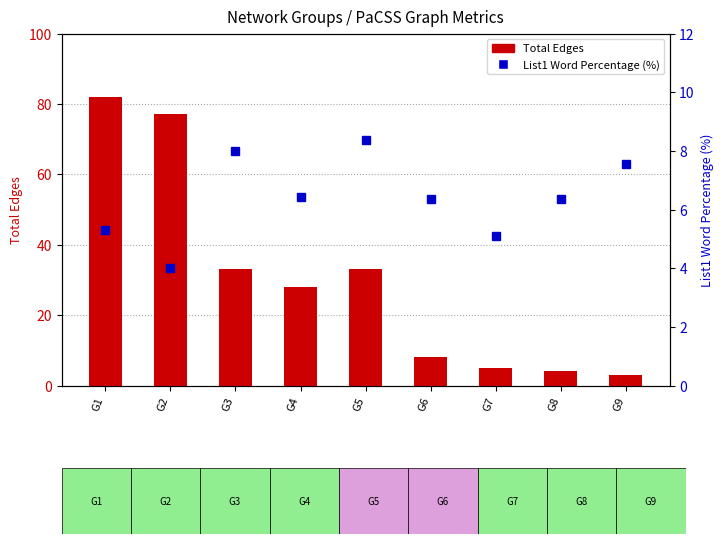

The Total Edges series shows 8.0 at G6. True or false?

True